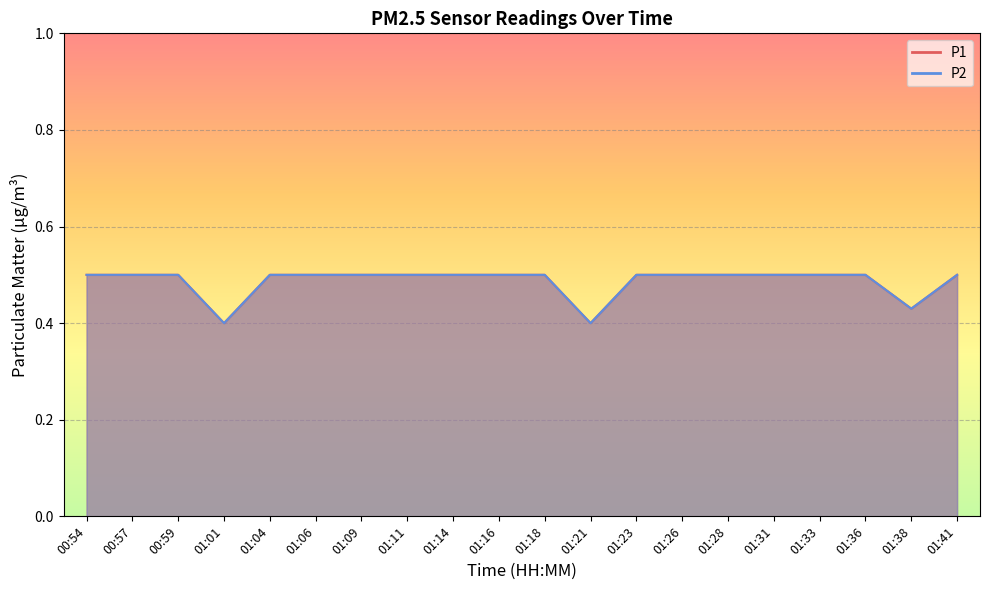

What is the total value across all series at 01:36?

1.0